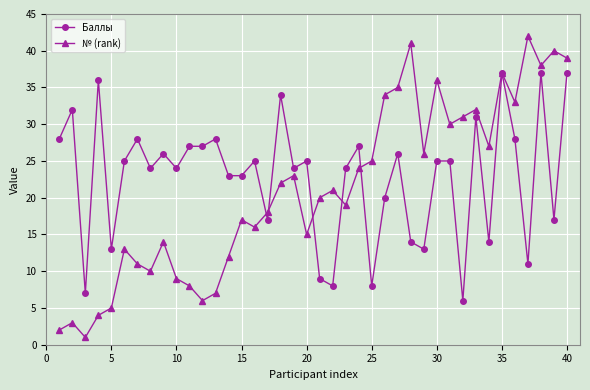

What is the maximum value shown in the chart?

42